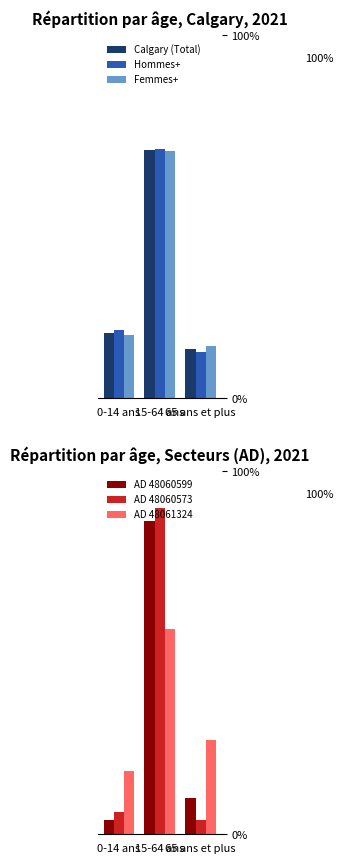

What is the sum of all Calgary (Total) values?

100.0